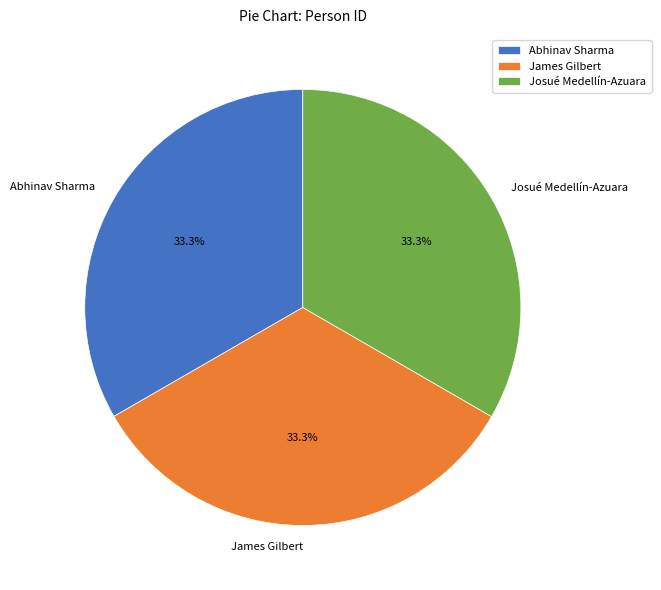

True or false: Abhinav Sharma accounts for 33% of the total.

True